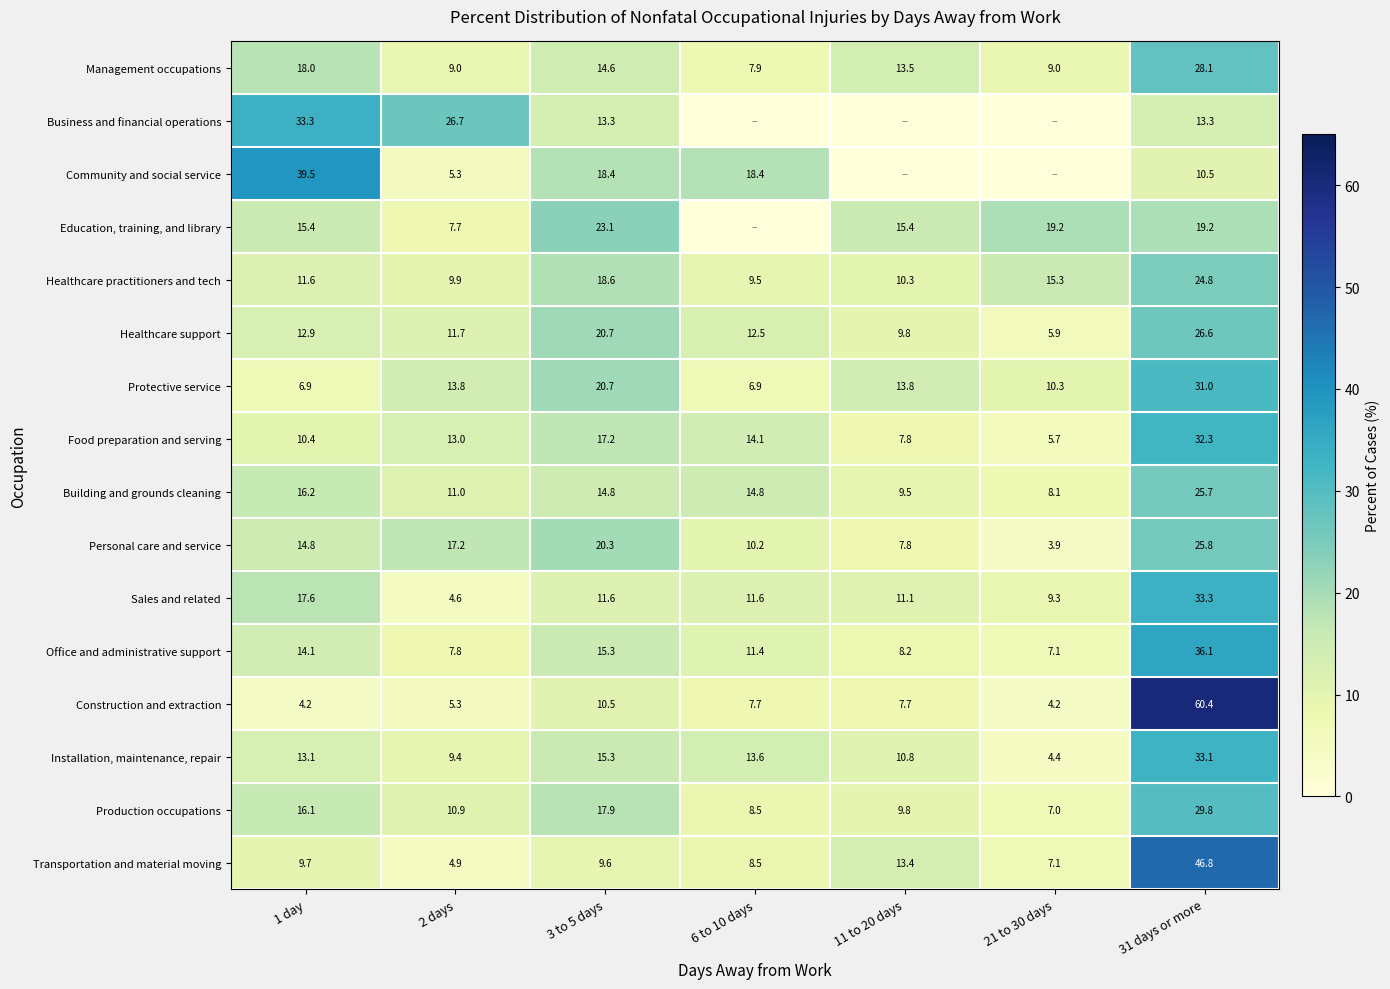

How many data points in Production occupations are above 10?

4